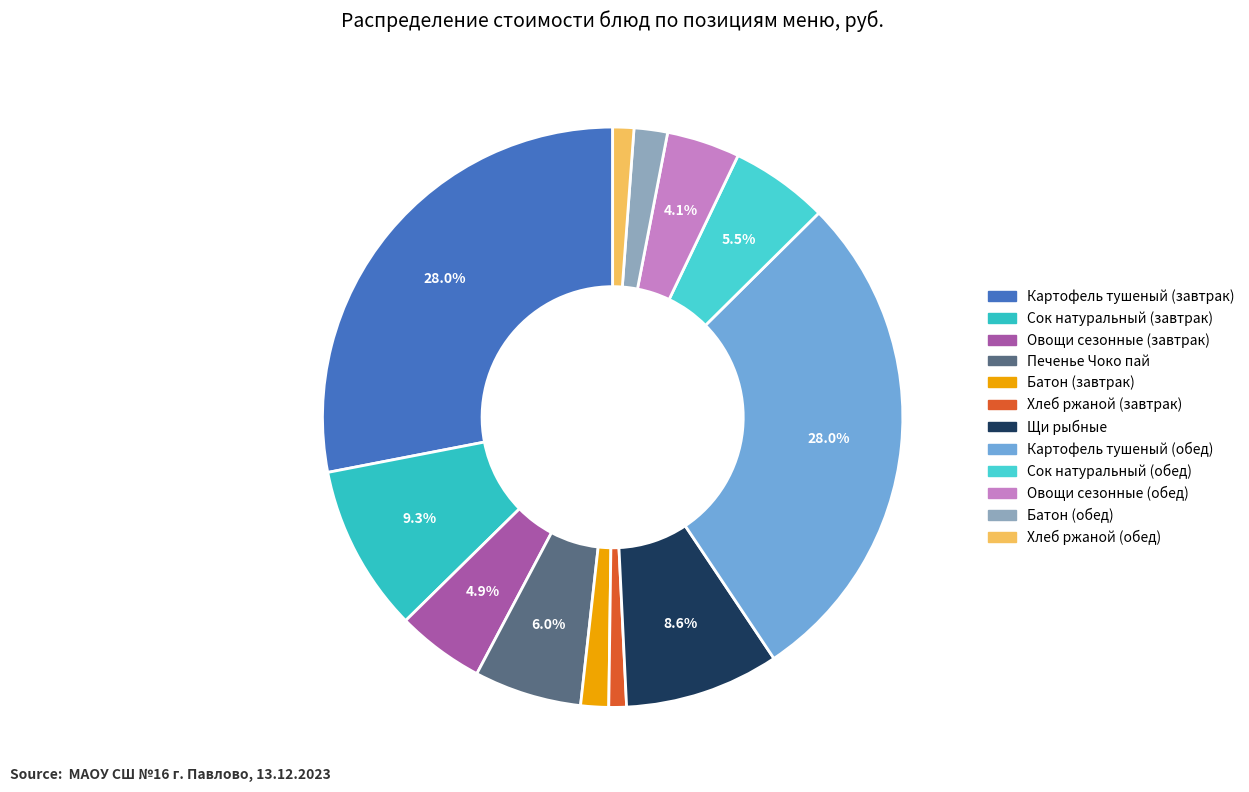

Is it true that Батон (завтрак) is 14% of the pie?

False